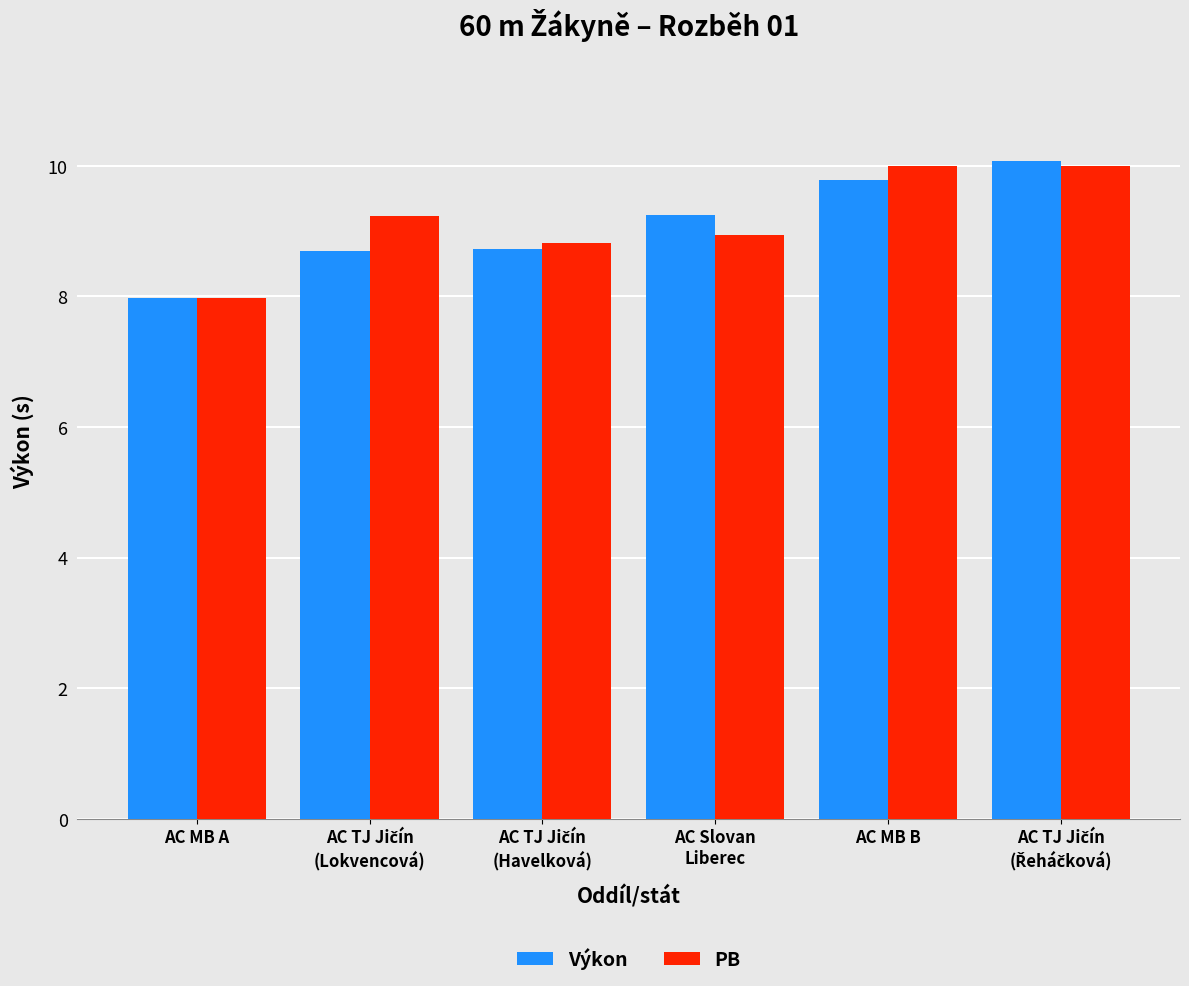

Read the Výkon value at AC MB B.

9.8